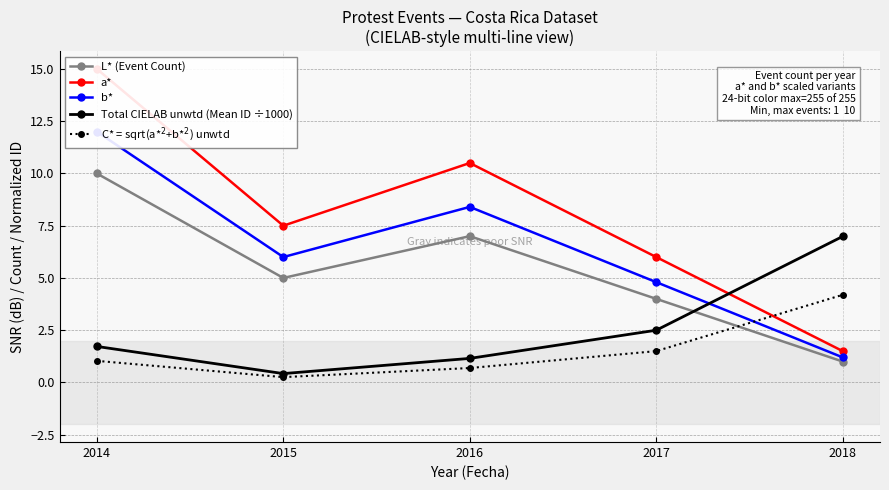

Rank the series by their maximum value, from highest to lowest.

a*, b*, L* (Event Count), Total CIELAB unwtd (Mean ID ÷1000), C* = sqrt(a*$^2$+b*$^2$) unwtd